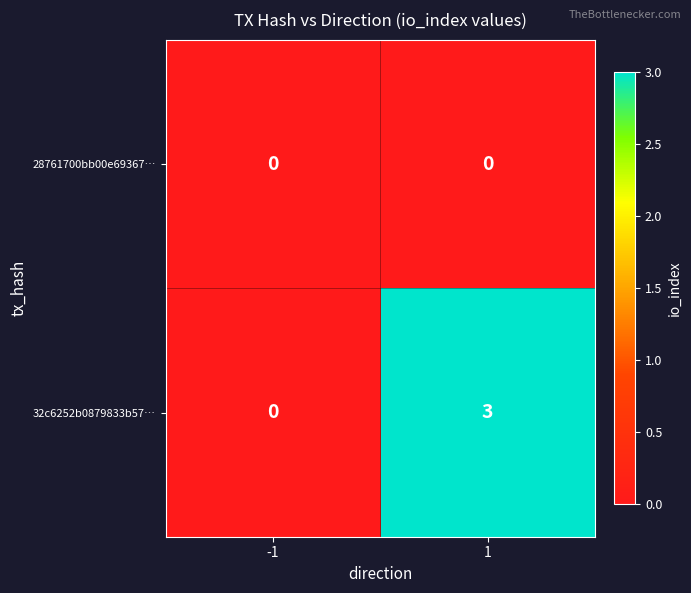

Which category has the highest value across all series?

1